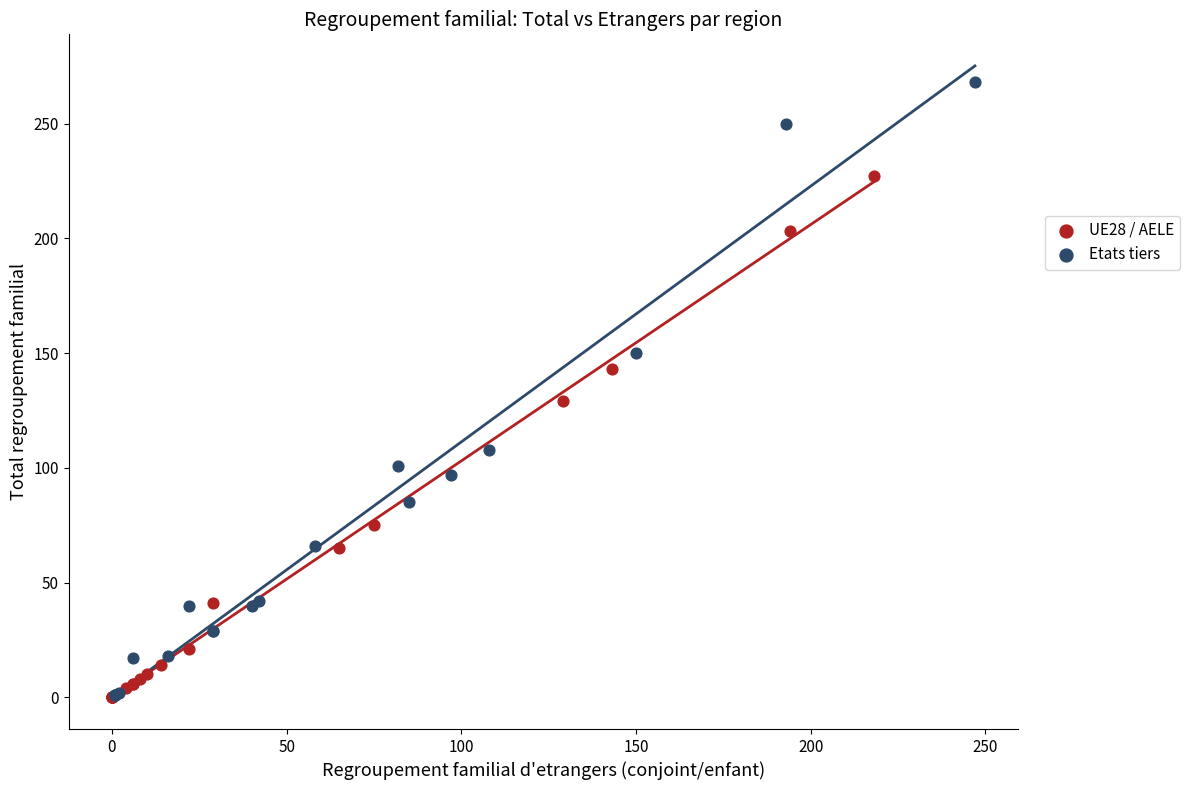

Which series reaches the maximum Y coordinate?

Etats tiers